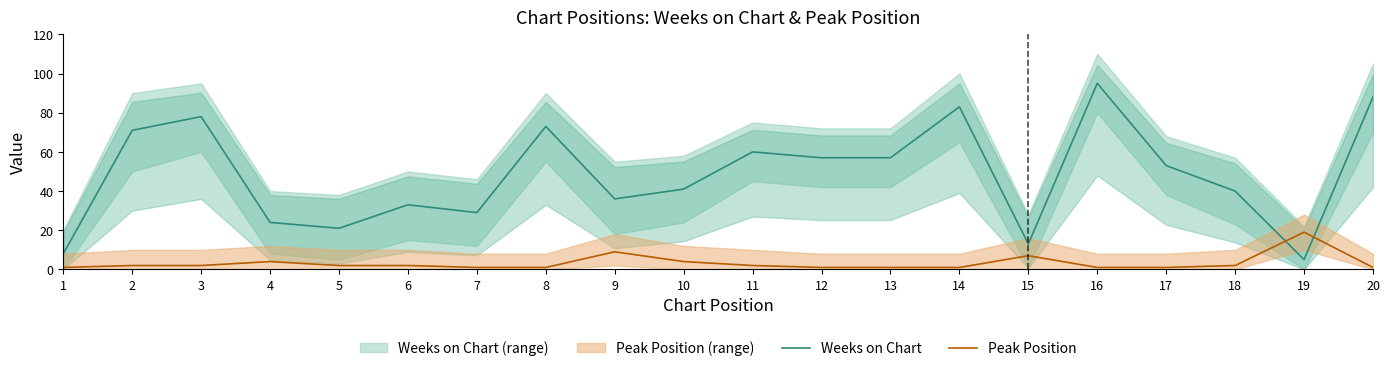

Where is Peak Position nearest to the value 10?

9